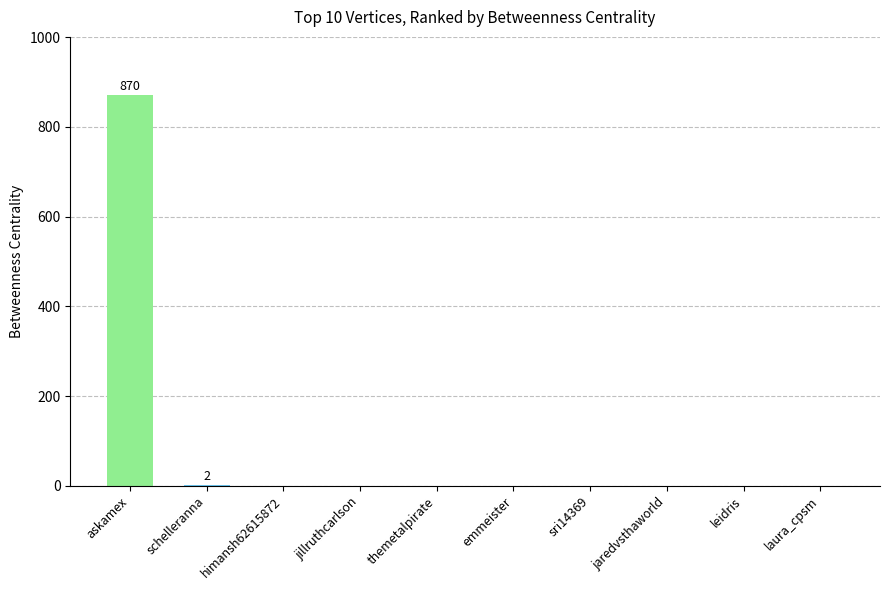

The chart shows a value of 1185 at askamex. True or false?

False